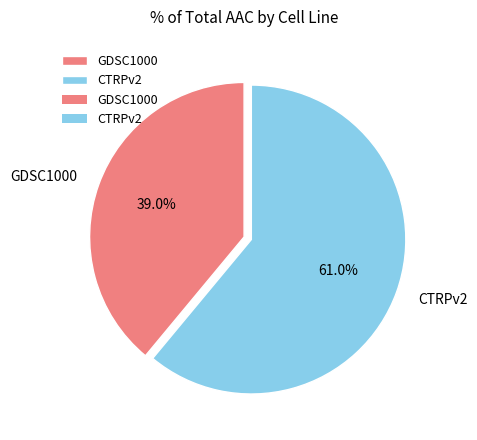

To the nearest percent, what is the difference between the largest and smallest slice percentages?

22%